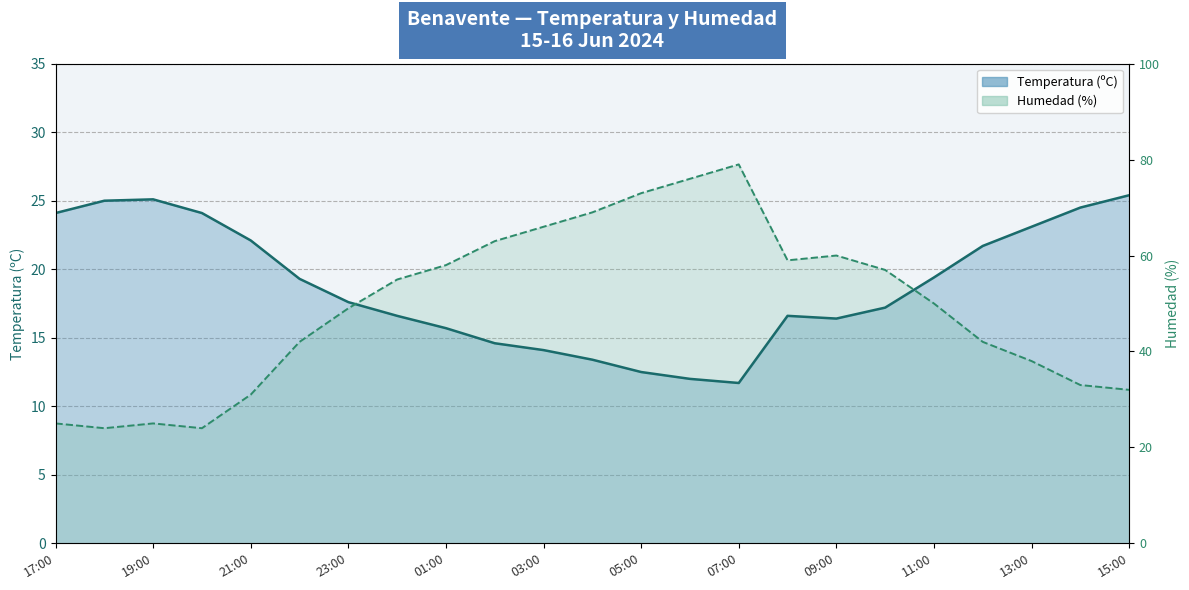

What is the highest value of the Temperatura (ºC) series?

25.4